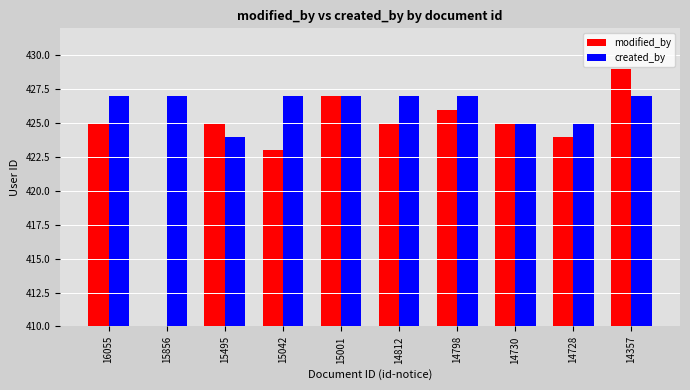

Between 14798 and 14812, which is larger?

14798